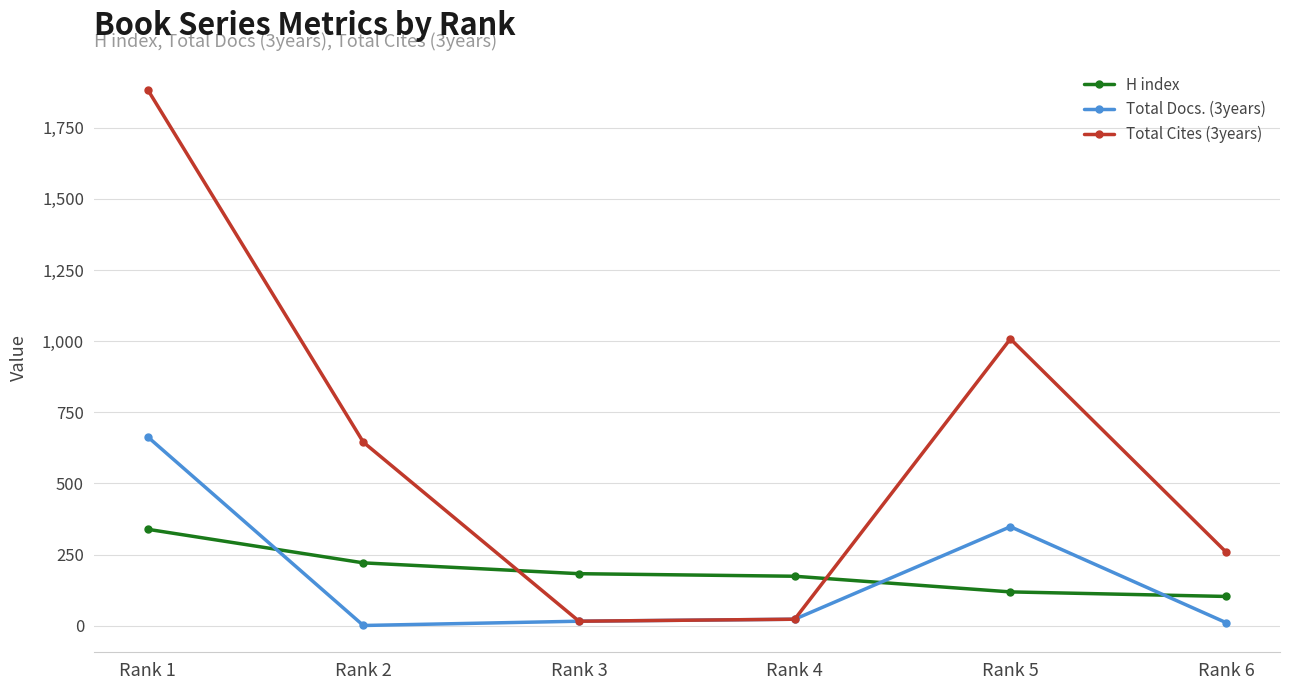

What is the sum of all H index values?

1139